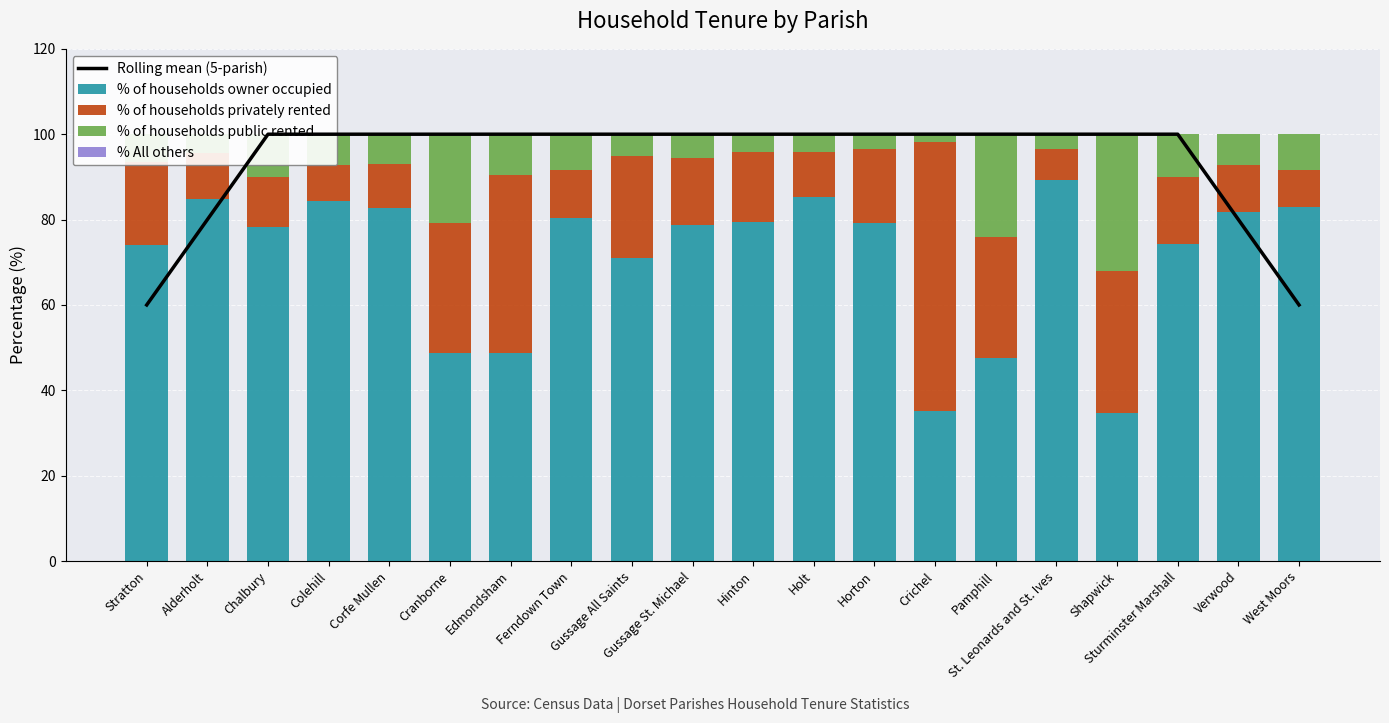

Is the value of % of households privately rented at Crichel greater than the value of Rolling mean (5-parish) at Stratton?

Yes